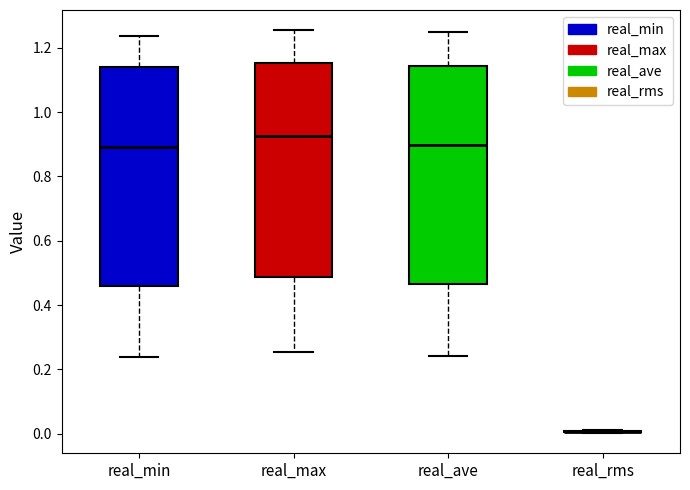

Where does the median line of the box for real_min sit on the y-axis? The values are not printed on the chart, so give them approximately, as read against the axis.

0.90